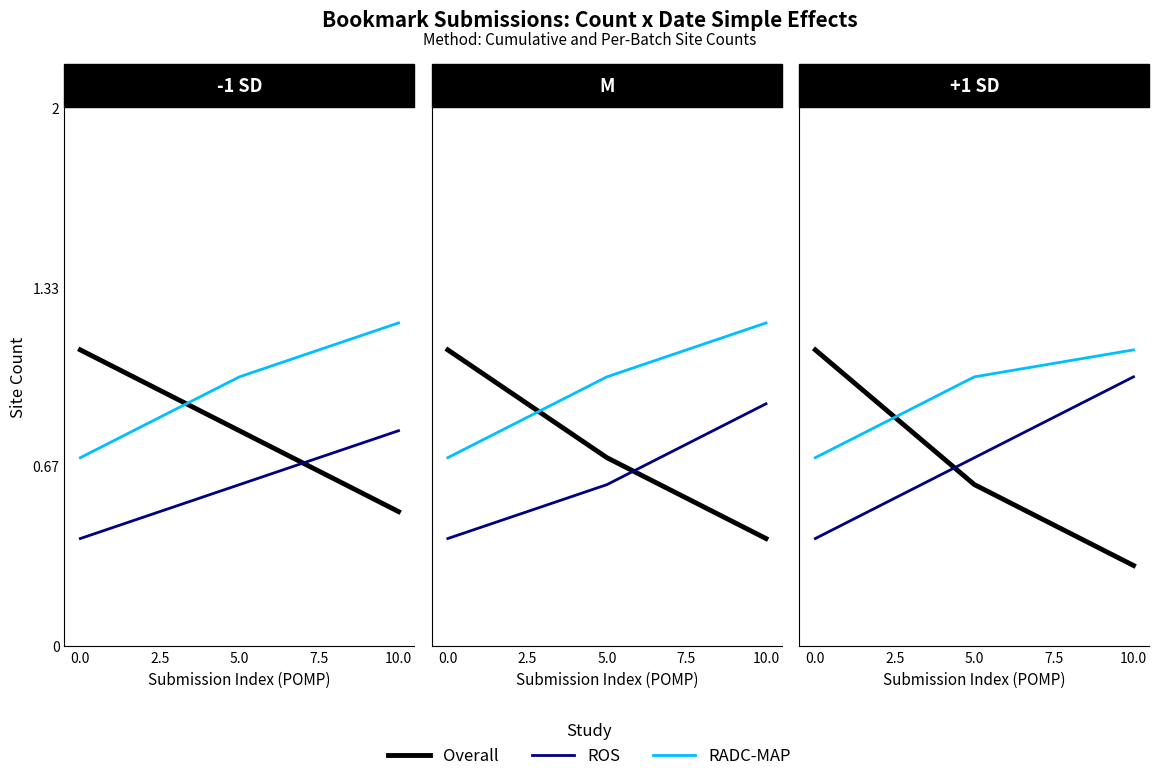

Between 5.0 and 10.0, which series saw the biggest shift?

Overall